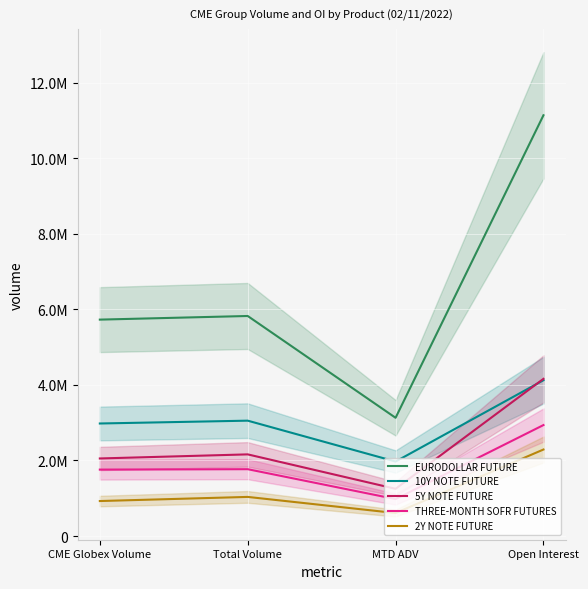

What is the spread (max minus min) of values at Total Volume?

4786615